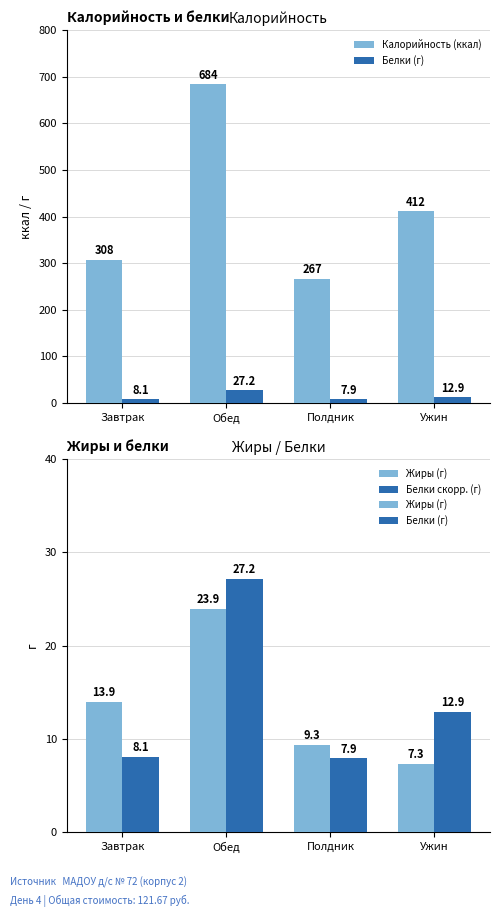

What is the total value across all series at Завтрак?

333.6